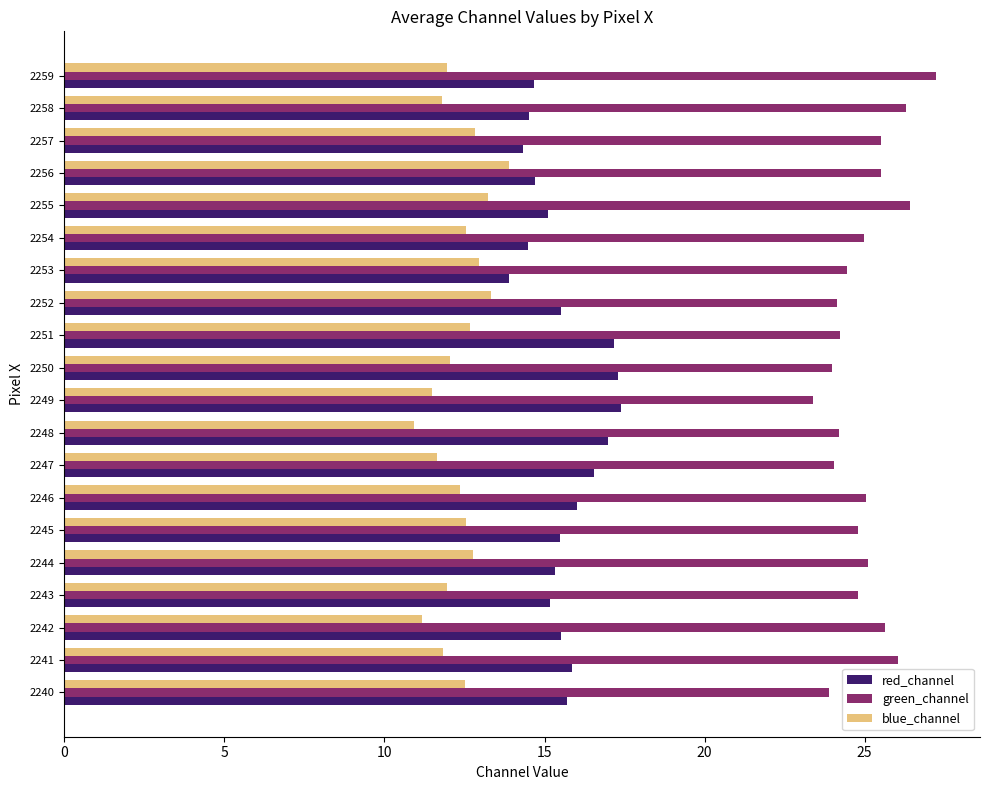

Rank the series by their maximum value, from lowest to highest.

blue_channel, red_channel, green_channel